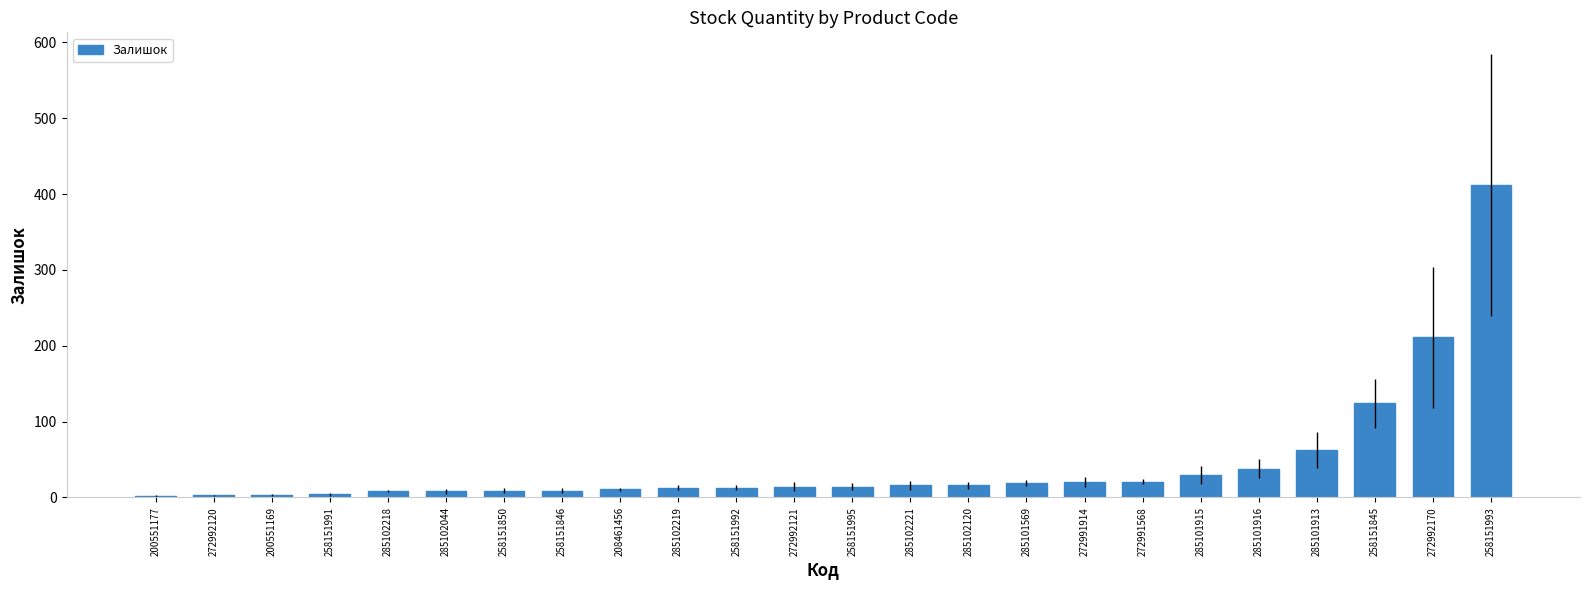

What is the label of the 9th bar from the left?

208461456